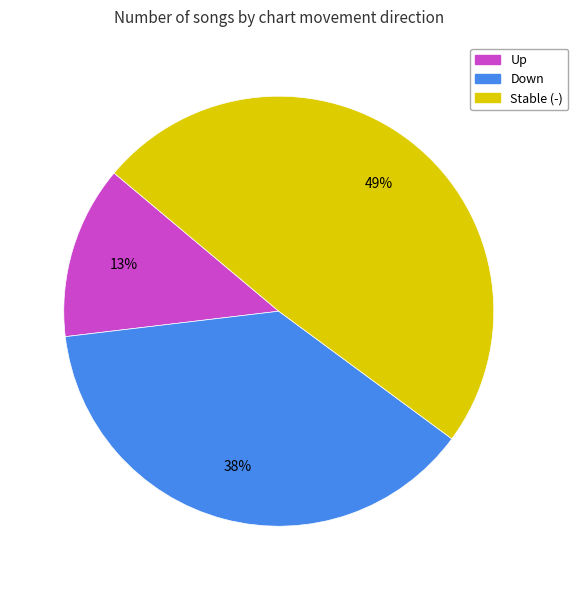

Is there a majority slice in this chart?

No